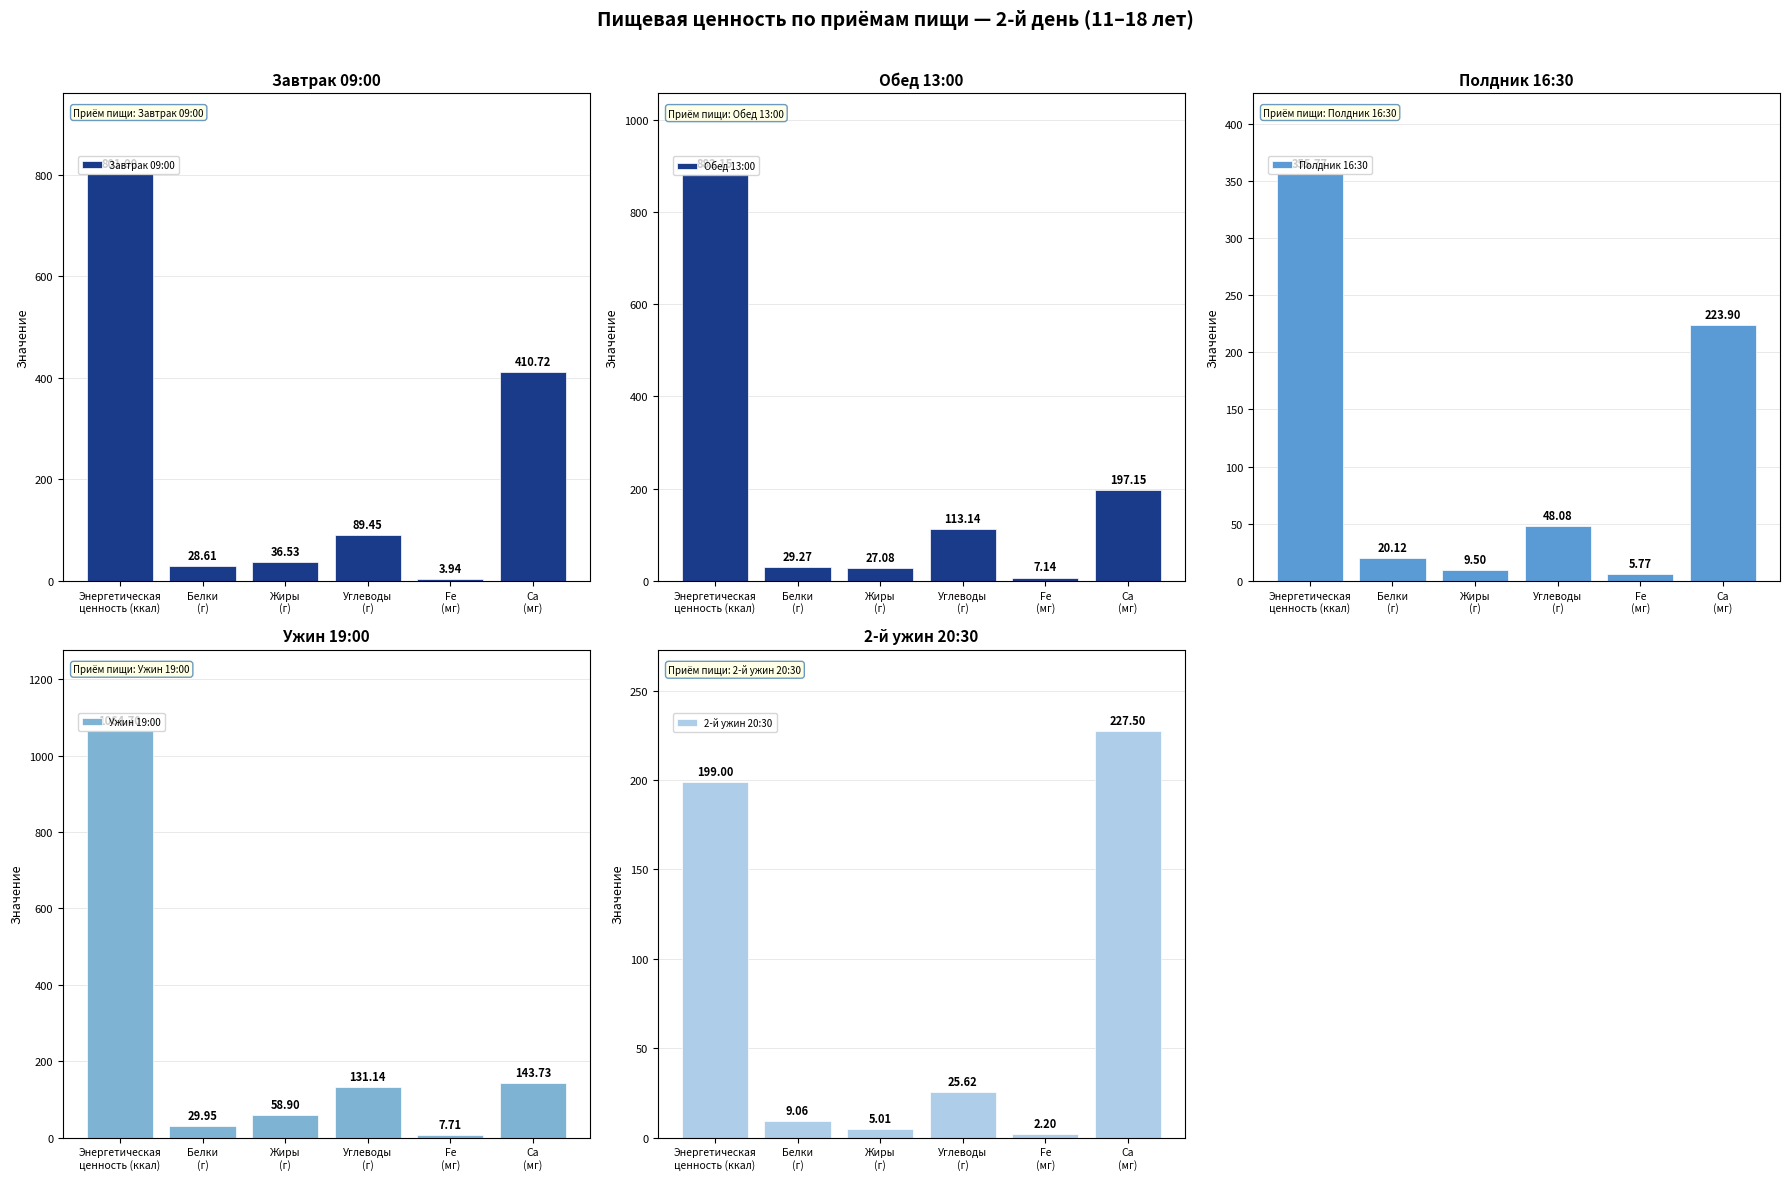

Which series has the widest spread of values?

Ужин 19:00